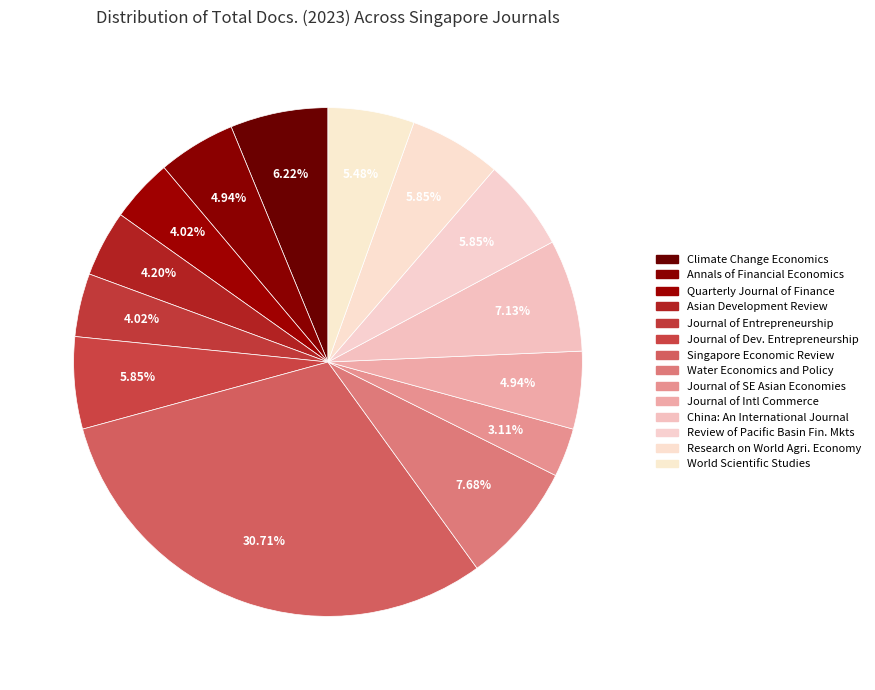

How many segments does this pie chart have?

14